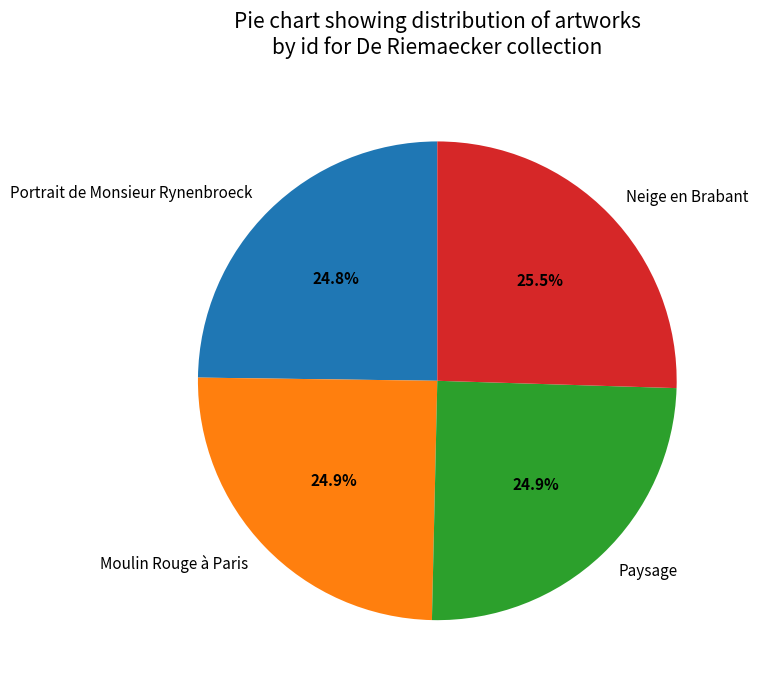

Which slice is the largest?

Neige en Brabant